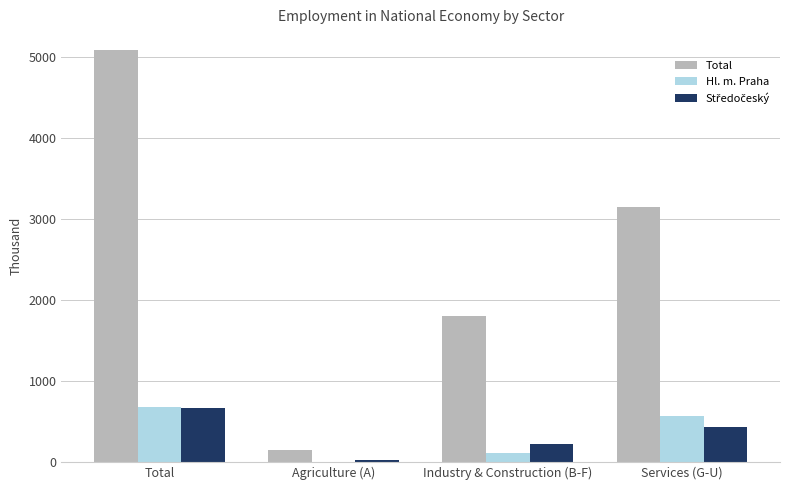

Between Total and Agriculture (A), which series saw the biggest shift?

Total